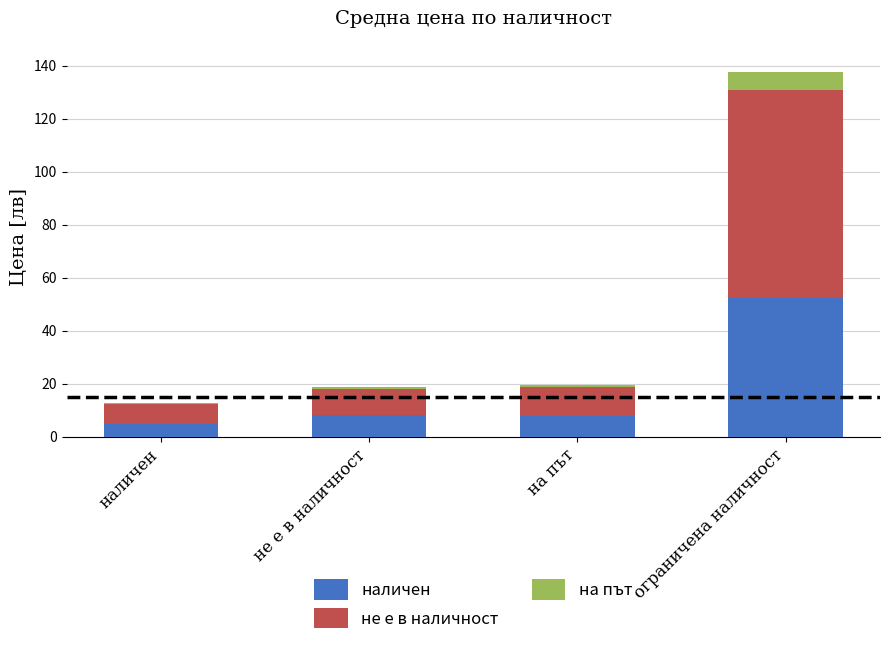

At which category is the sum across all series the highest?

ограничена наличност